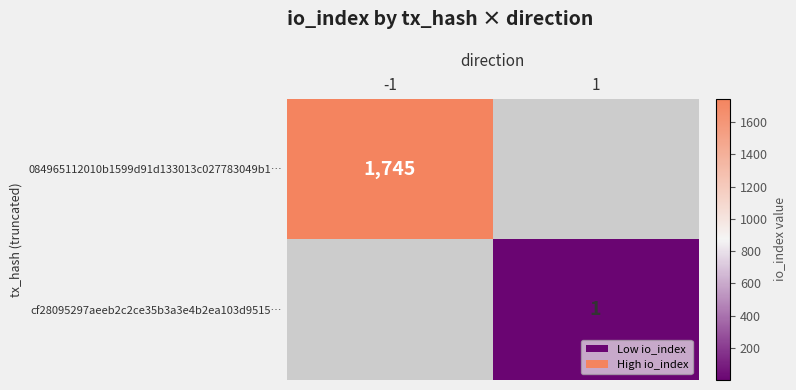

Is it true that cf28095297aeeb2c2ce35b3a3e4b2ea103d9515… equals 1 at 1?

True